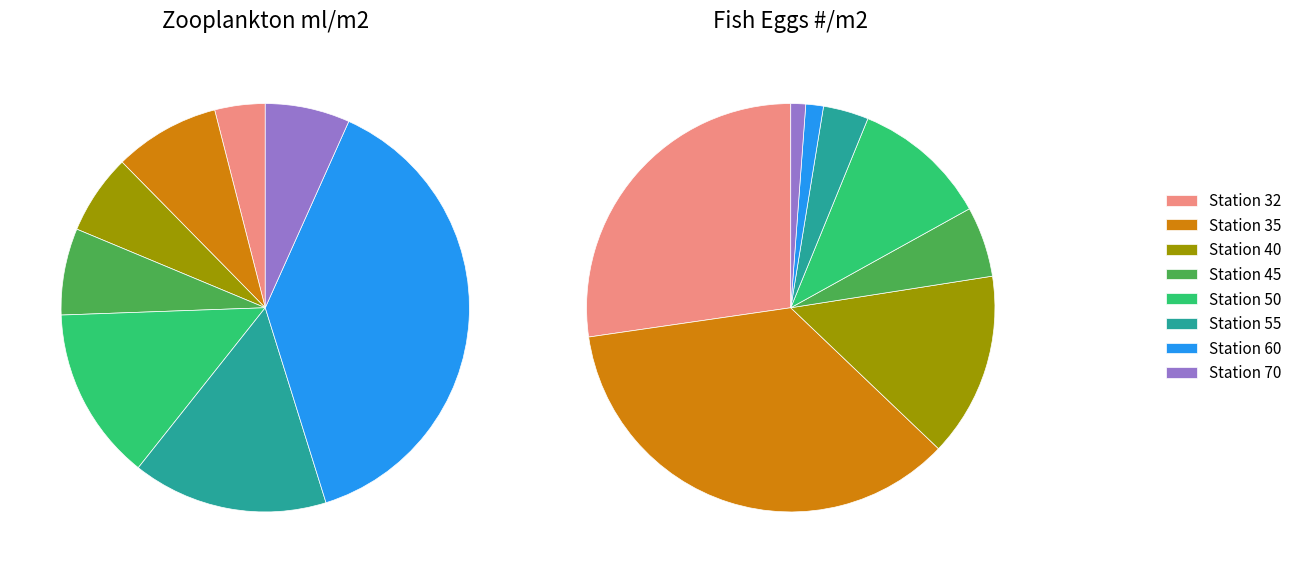

Which category has the biggest portion of the pie?

Station 35